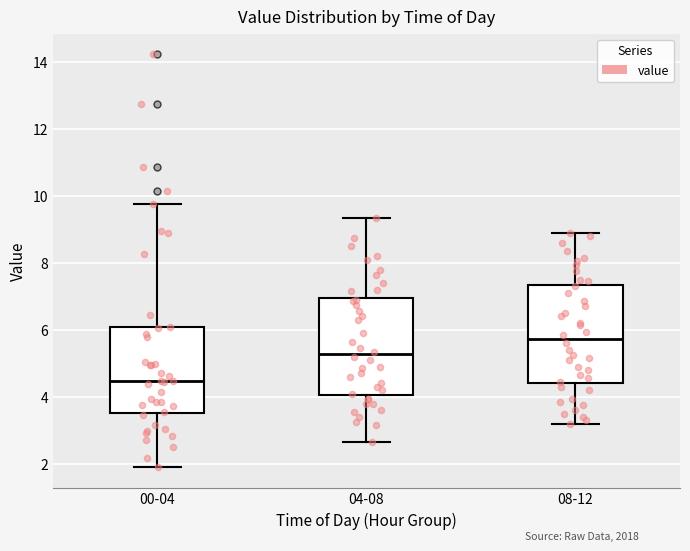

Reading left to right, transcribe this box plot: for each box, give where its median line is, the range the box spans, and where its two whiskers end, as read against the y-axis. The values are not printed on the chart, so give them approximately, as read against the axis.

00-04: median 4.4, box 3.6 to 6.0, whiskers 2.0 to 9.8
04-08: median 5.2, box 4.0 to 7.0, whiskers 2.6 to 9.4
08-12: median 5.8, box 4.4 to 7.4, whiskers 3.2 to 9.0